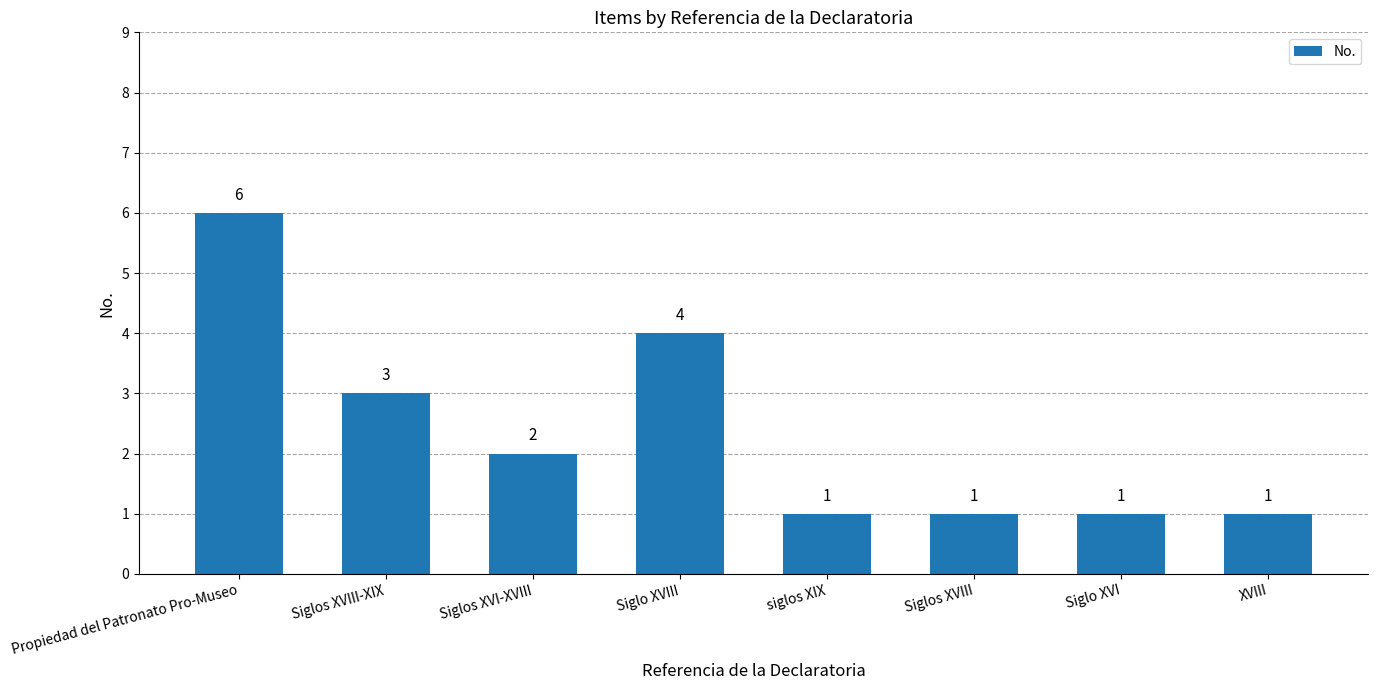

Where is the data nearest to the value 3?

Siglos XVIII-XIX